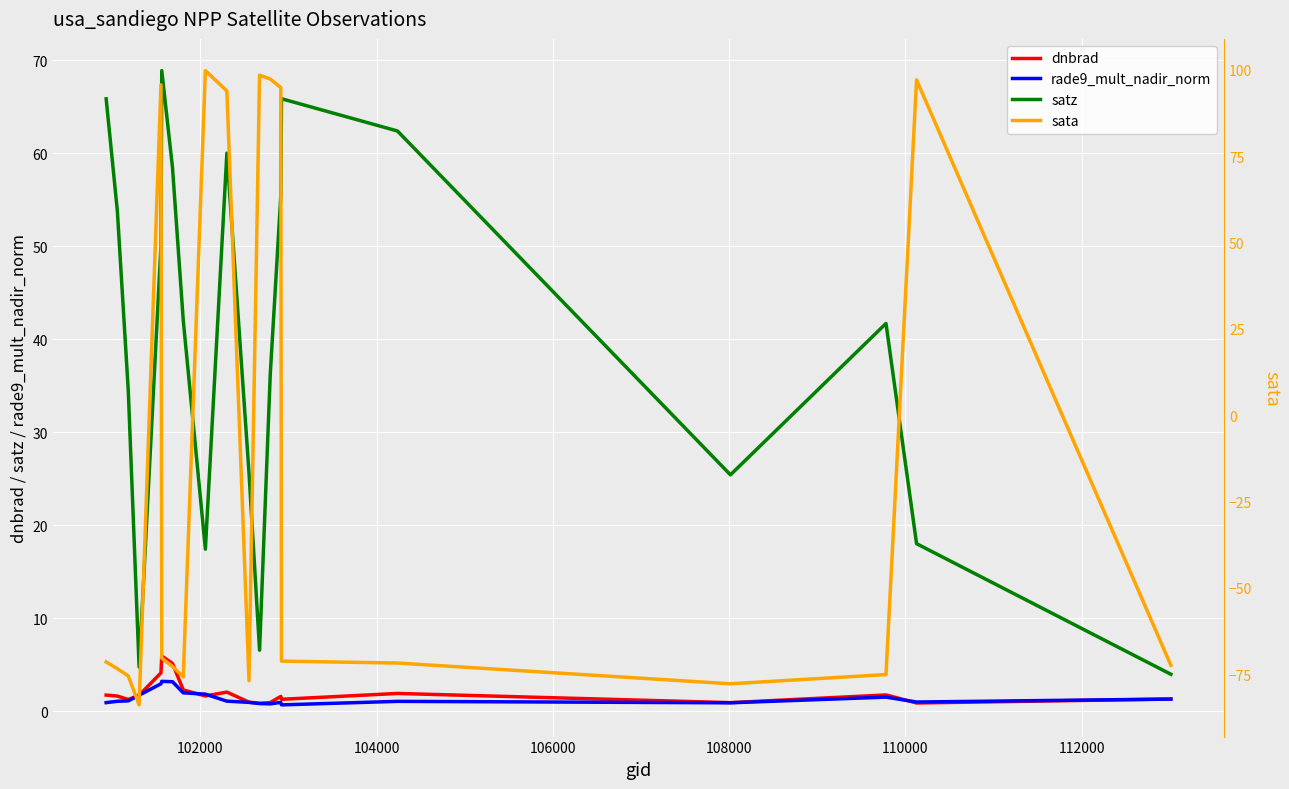

Rank the series by their maximum value, from lowest to highest.

rade9_mult_nadir_norm, dnbrad, satz, sata